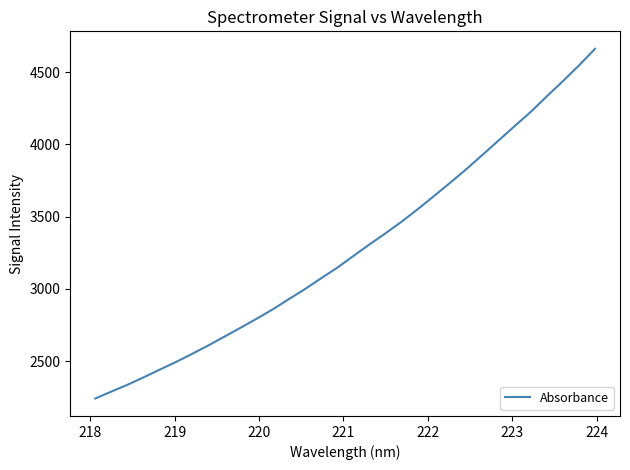

What is the minimum value shown in the chart?

2242.2